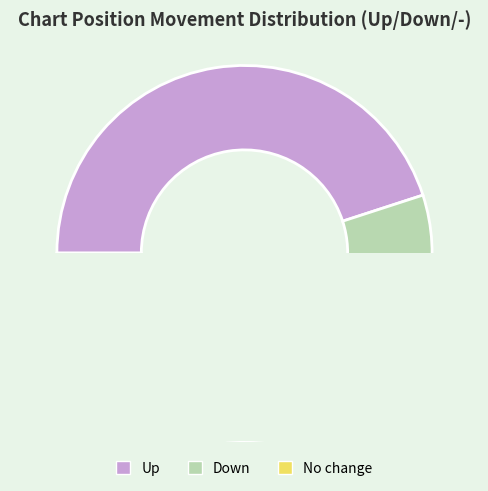

Is the sum of - and up greater than half?

Yes